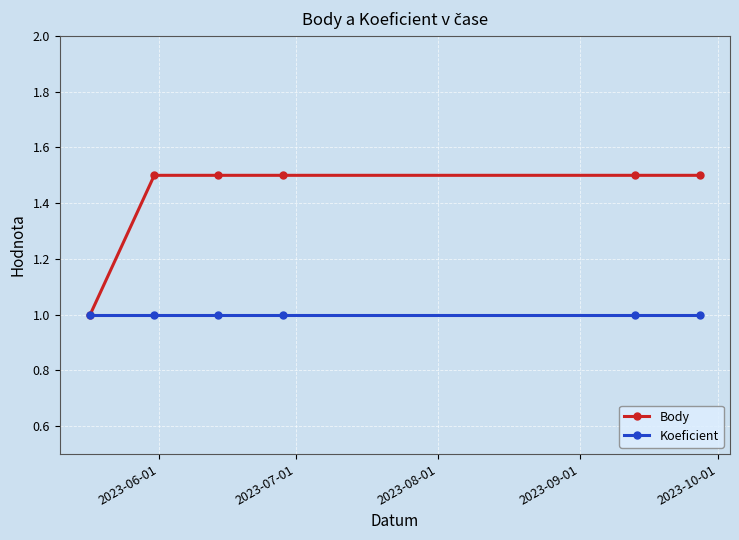

What is the minimum value shown in the chart?

1.0